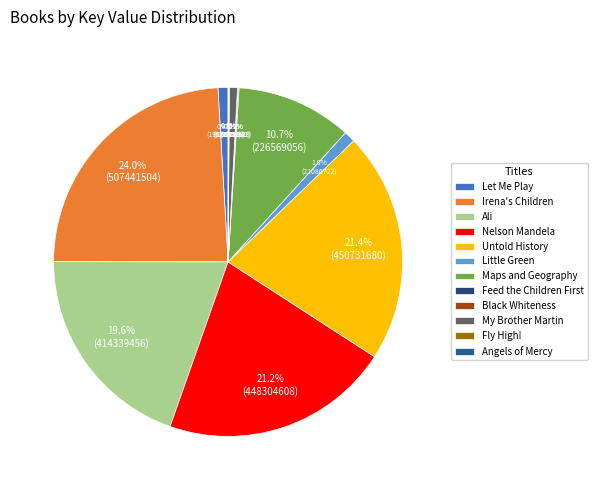

What is the largest slice in the pie chart?

Irena's Children